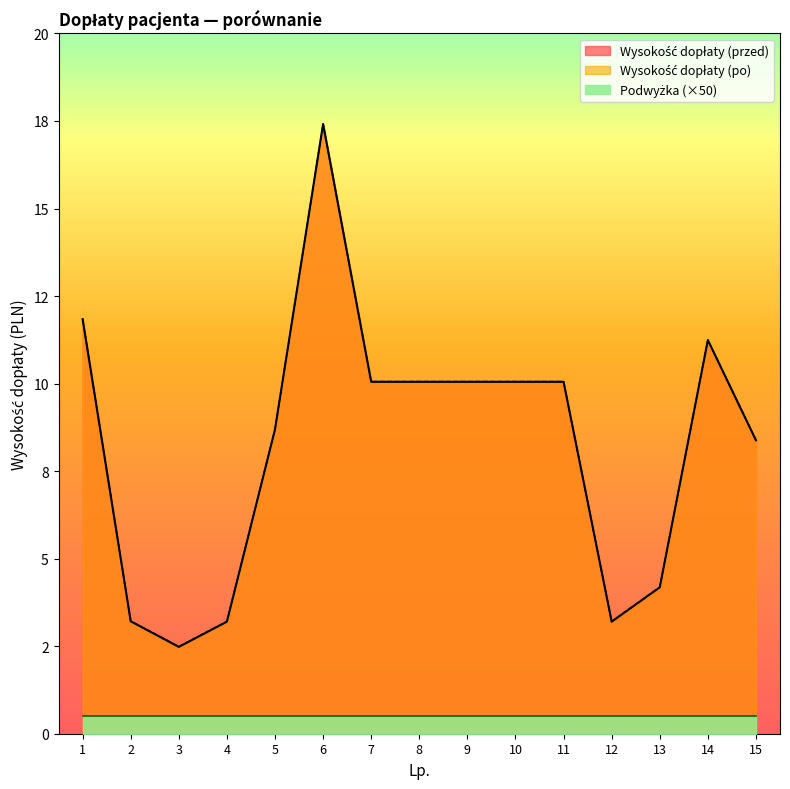

What is the total value across all series at 3?

5.0